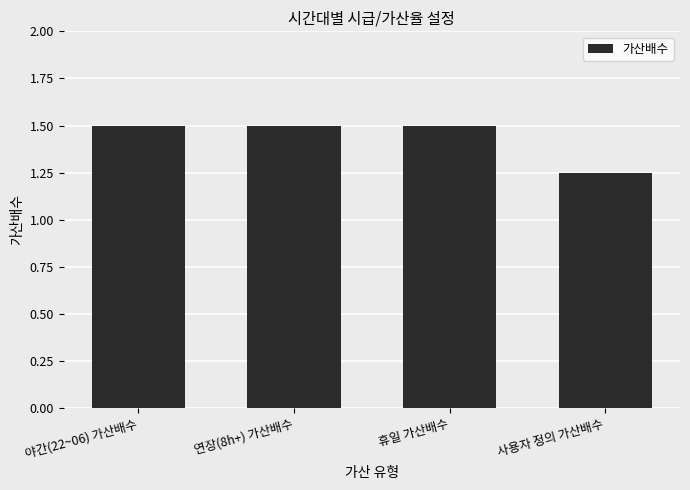

What is the sum of all values?

5.8